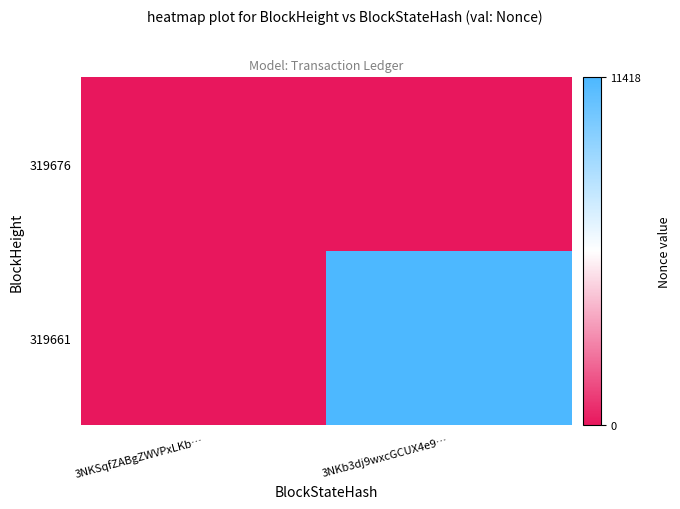

Reading left to right, transcribe all the data shown in this chart.

319676: 3NKSqfZABgZWVPxLKb…=0	3NKb3dj9wxcGCUX4e9…=0
319661: 3NKSqfZABgZWVPxLKb…=0	3NKb3dj9wxcGCUX4e9…=11418